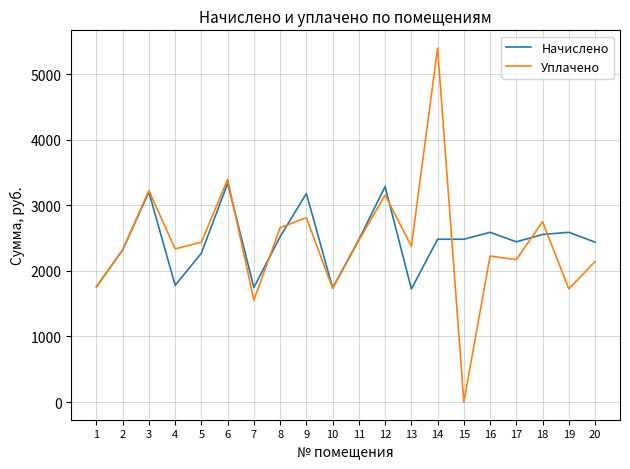

What is the approximate value of Уплачено at 20?

2143.0